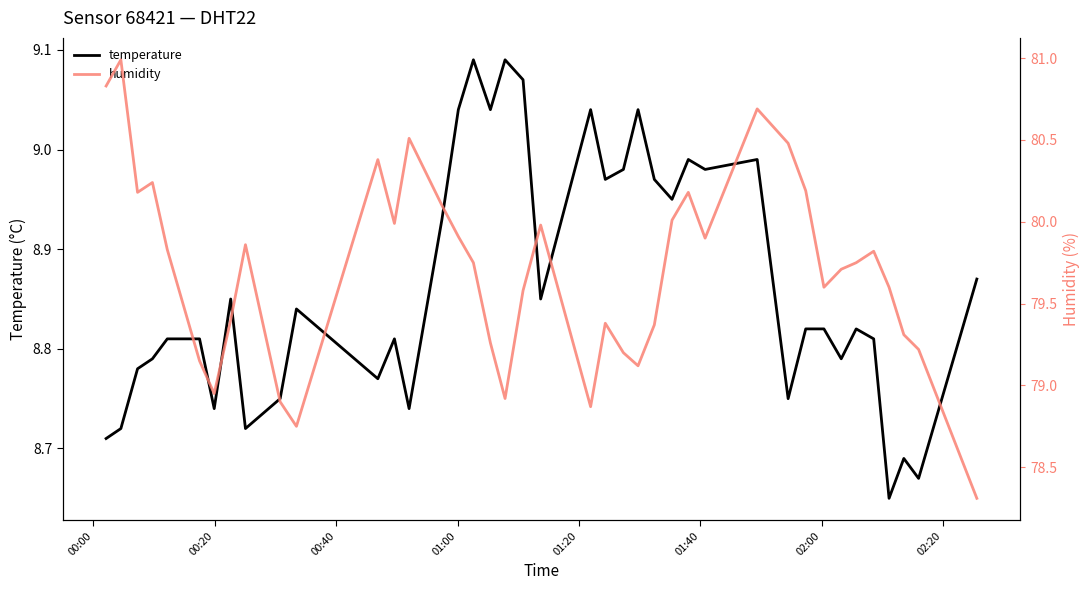

How many interior local peaks does the humidity series have?

10